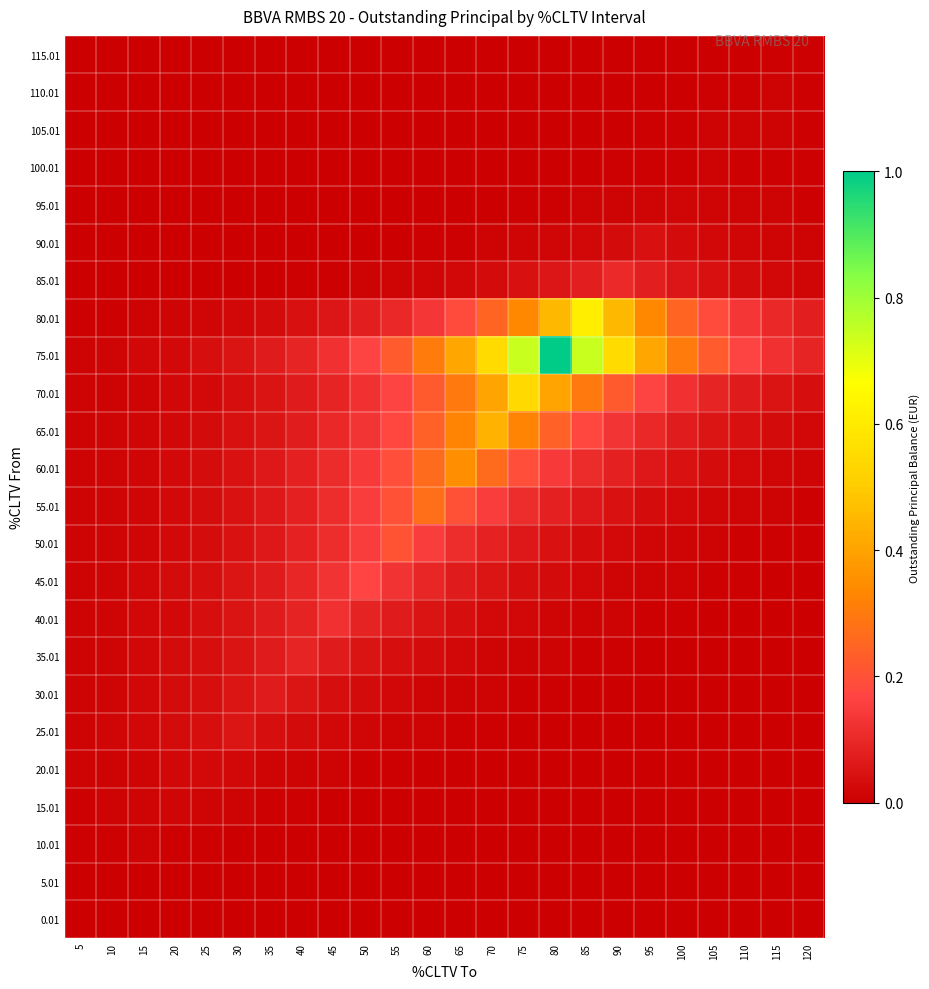

What is the greatest value displayed?

1.0